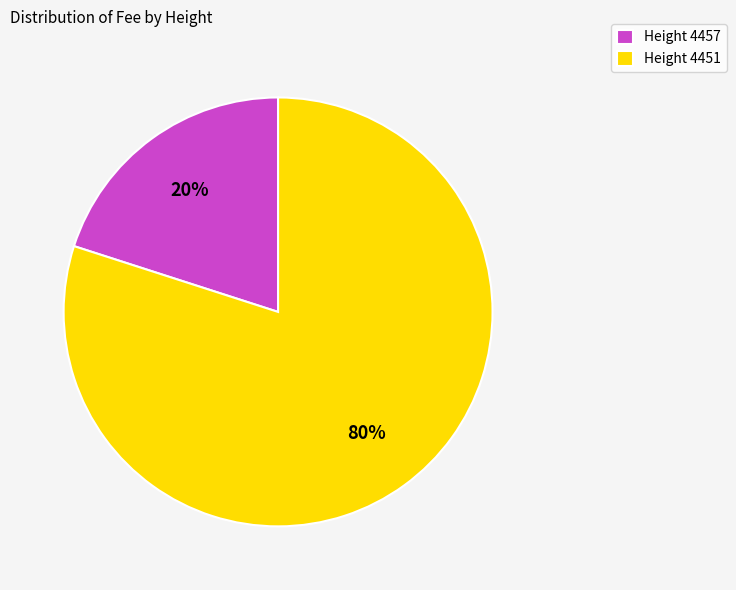

The Height 4457 slice represents 14% of the pie. True or false?

False